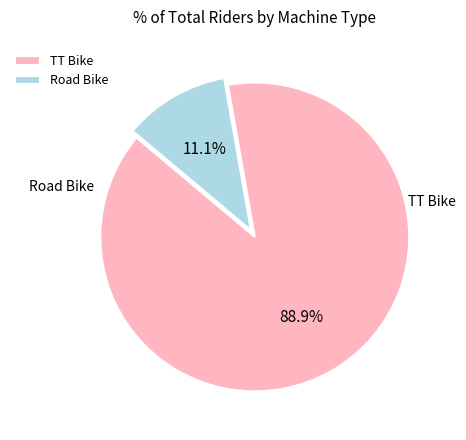

The Road Bike slice represents 2% of the pie. True or false?

False